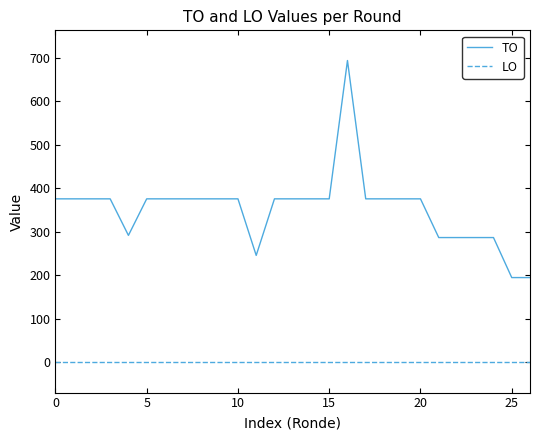

Which series has the widest spread of values?

TO